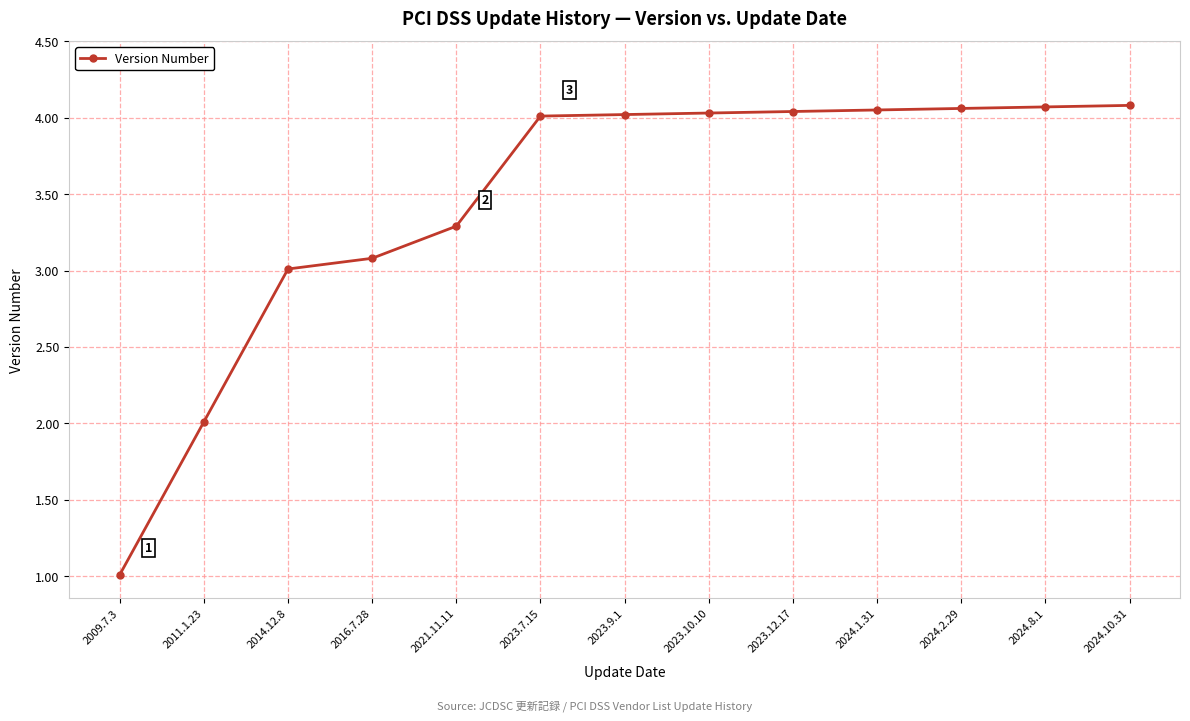

Which has a higher value, 2023.7.15 or 2024.8.1?

2024.8.1